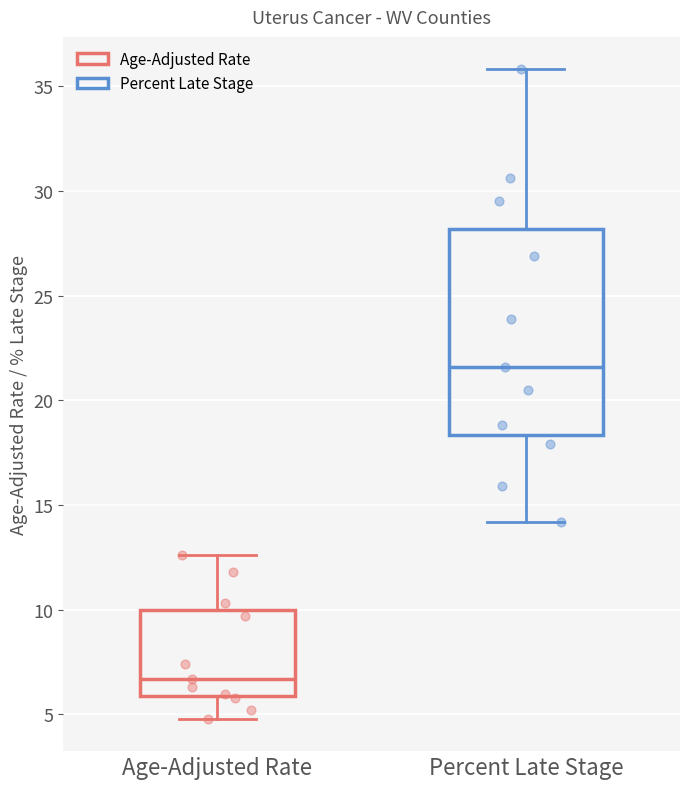

Which box has the lowest median line?

Age-Adjusted Rate